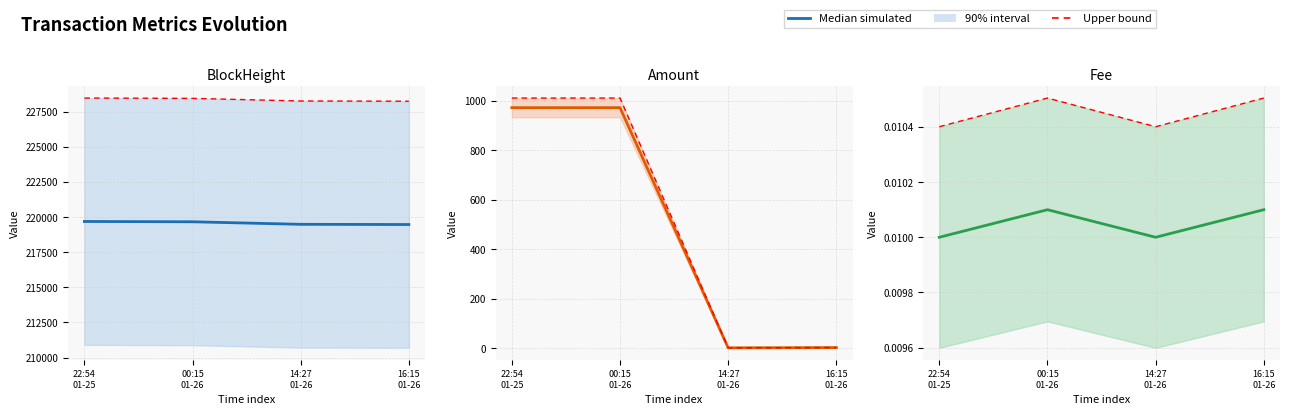

True or false: Upper bound and Median (actual) cross at least once.

False